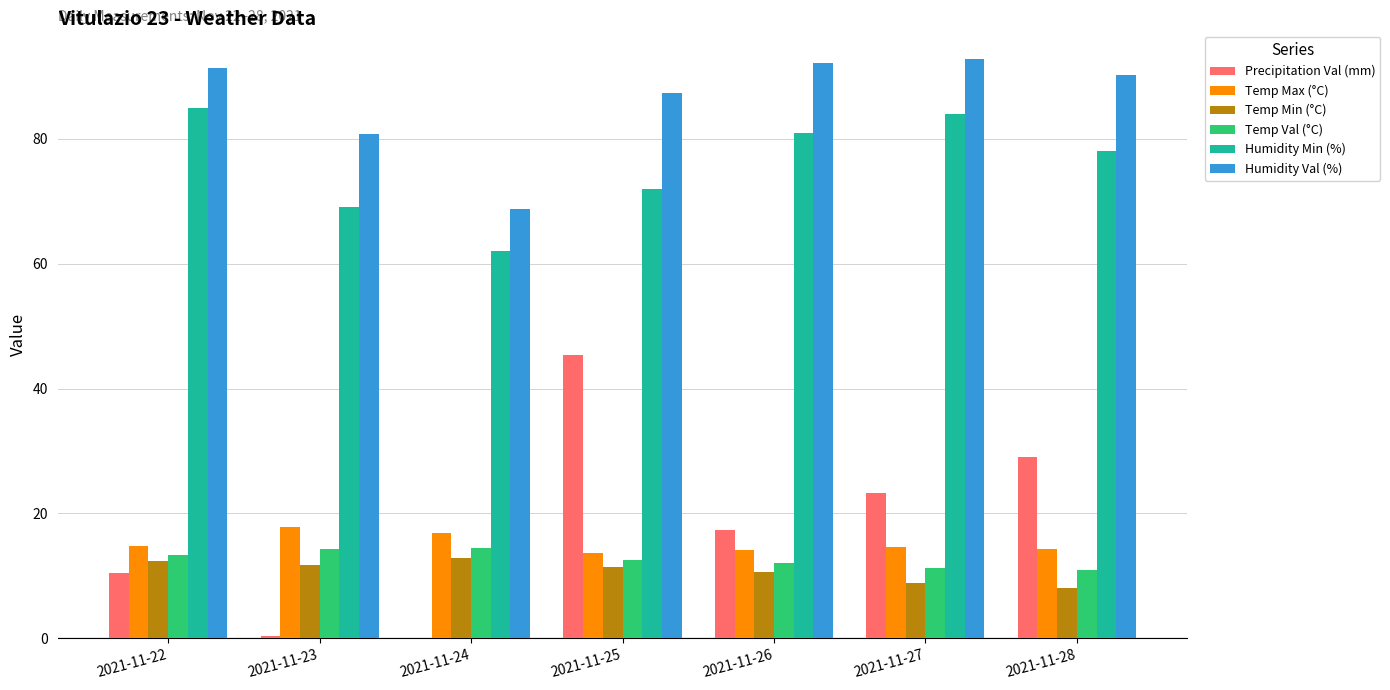

Is it true that Temp Min (°C) equals 7.4 at 2021-11-26?

False